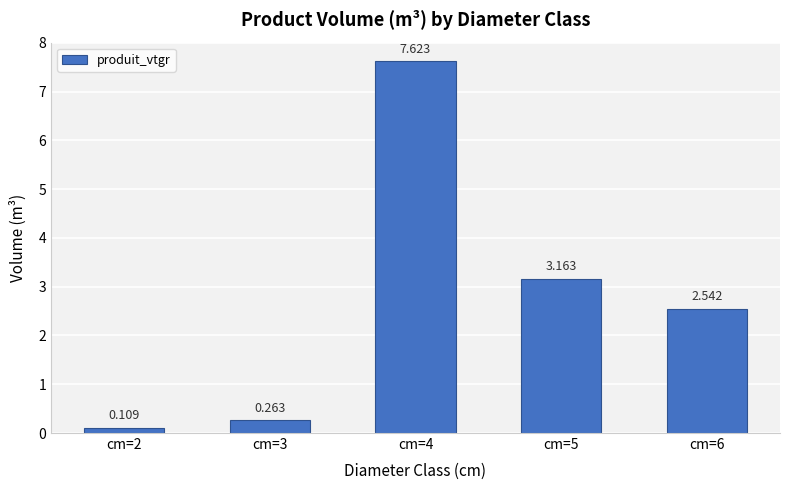

What is the average value?

2.7